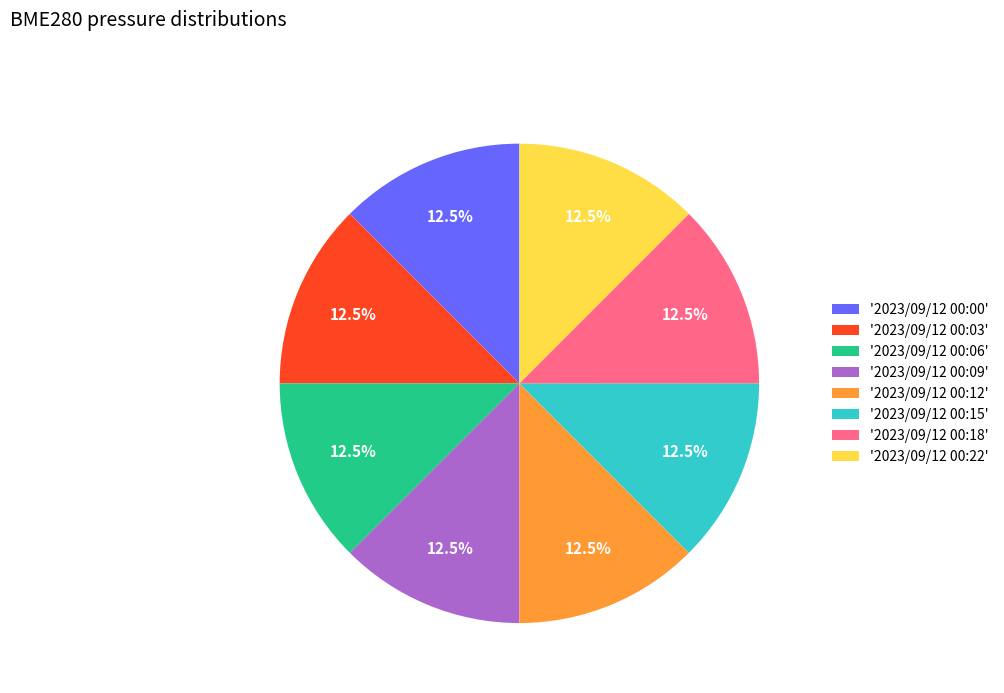

What is the ratio of the value at '2023/09/12 00:22' to the value at '2023/09/12 00:15'?

1.0